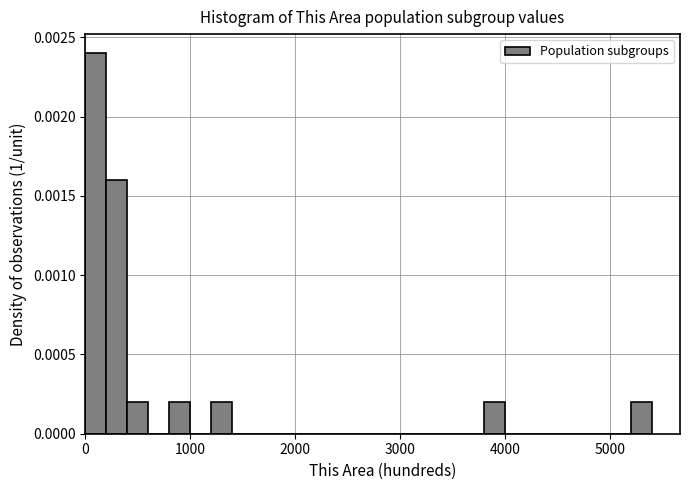

Read against the x-axis, roughly where is the centre of the tallest bar?

100